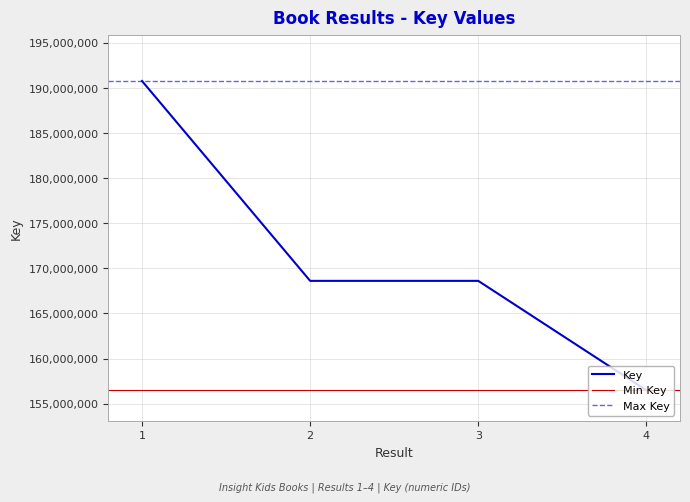

List the labels in order of value, largest first.

1, 2, 3, 4